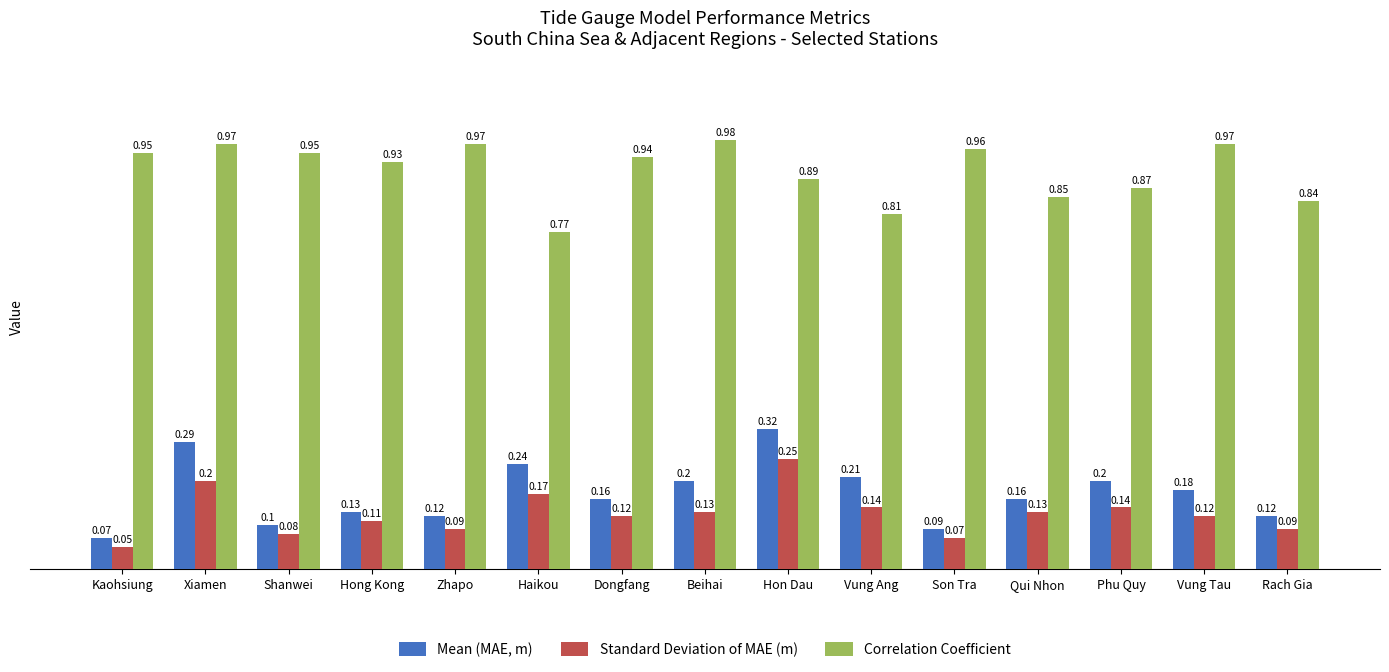

True or false: Standard Deviation of MAE (m) has a value of 0.1 at Haikou.

False